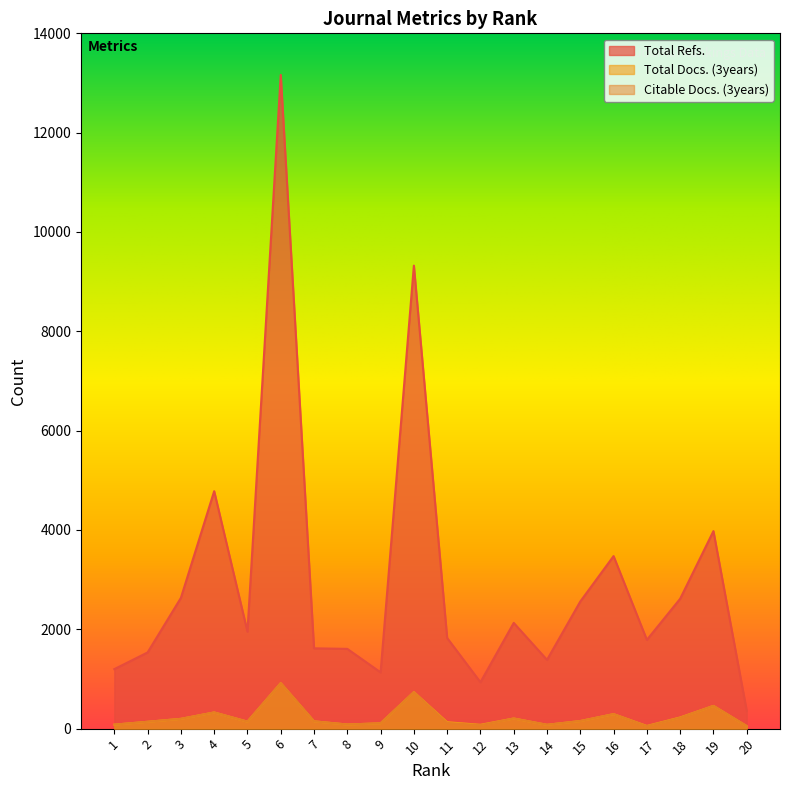

What is the sum of all Total Refs. values?

59984